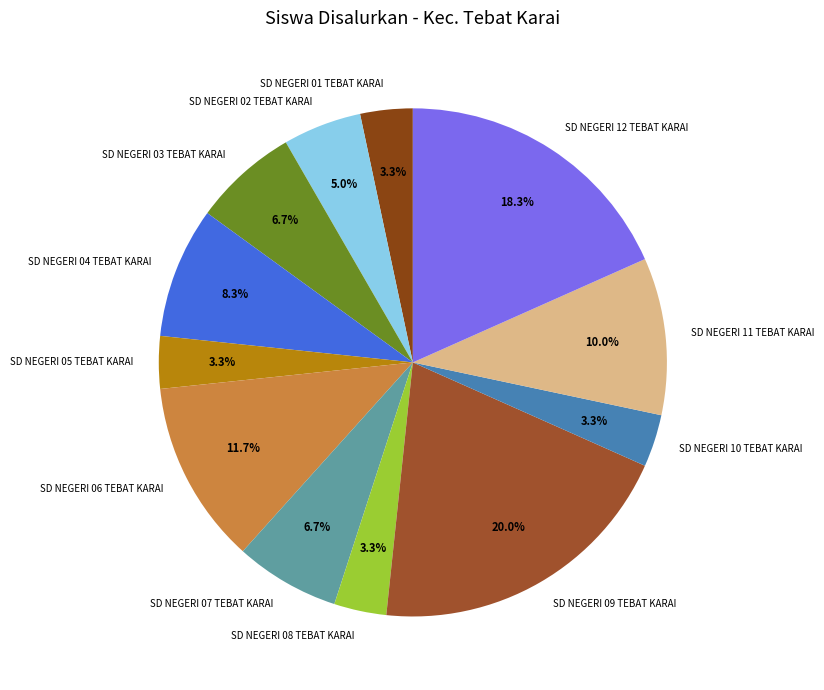

Is there any slice that represents more than half of the pie?

No